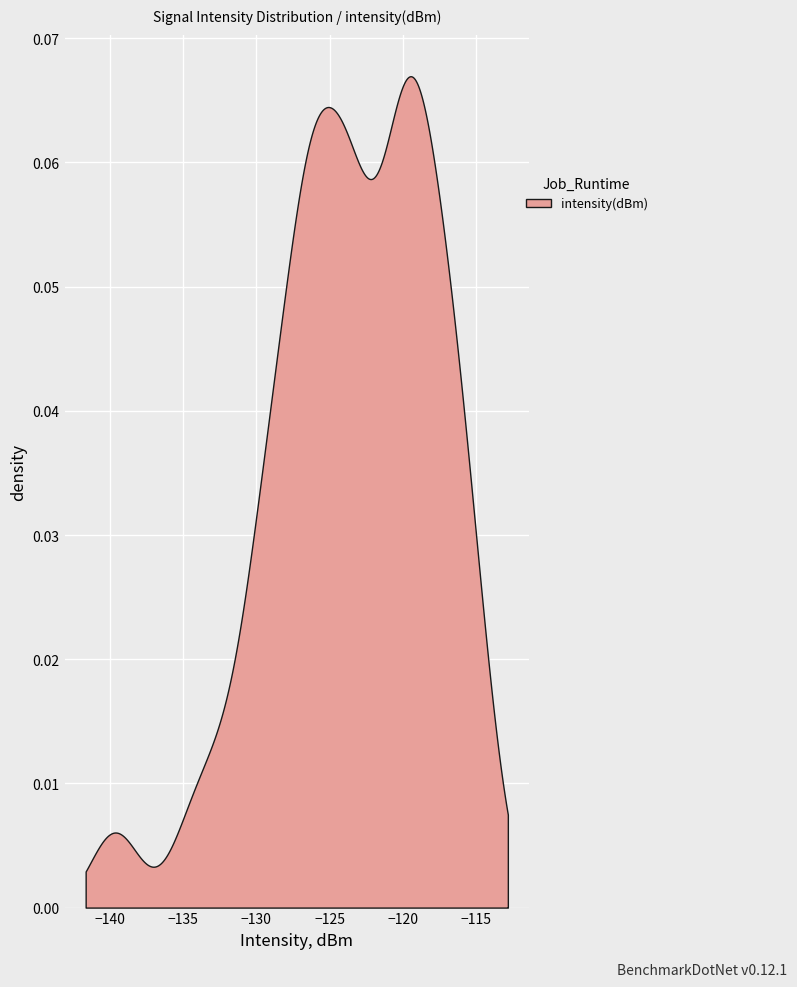

Between 4 and 36, which is larger?

36